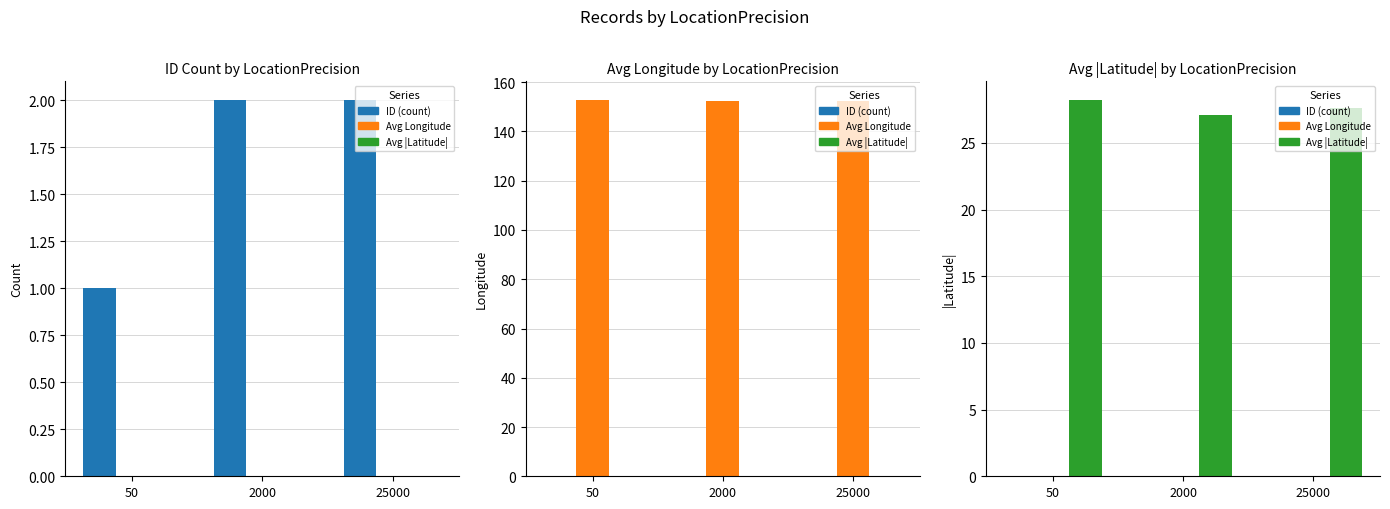

Read the Avg |Latitude| value at 50.

28.2